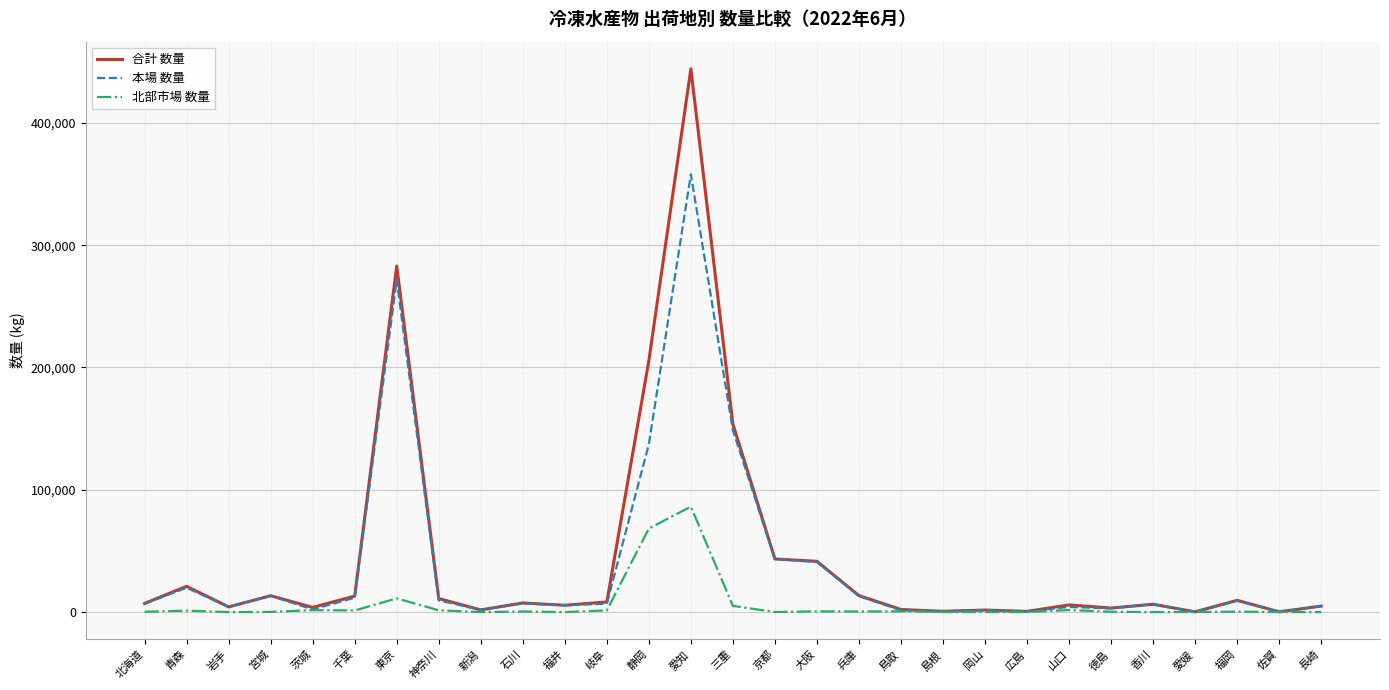

What are all the series names shown in the legend?

合計 数量, 本場 数量, 北部市場 数量